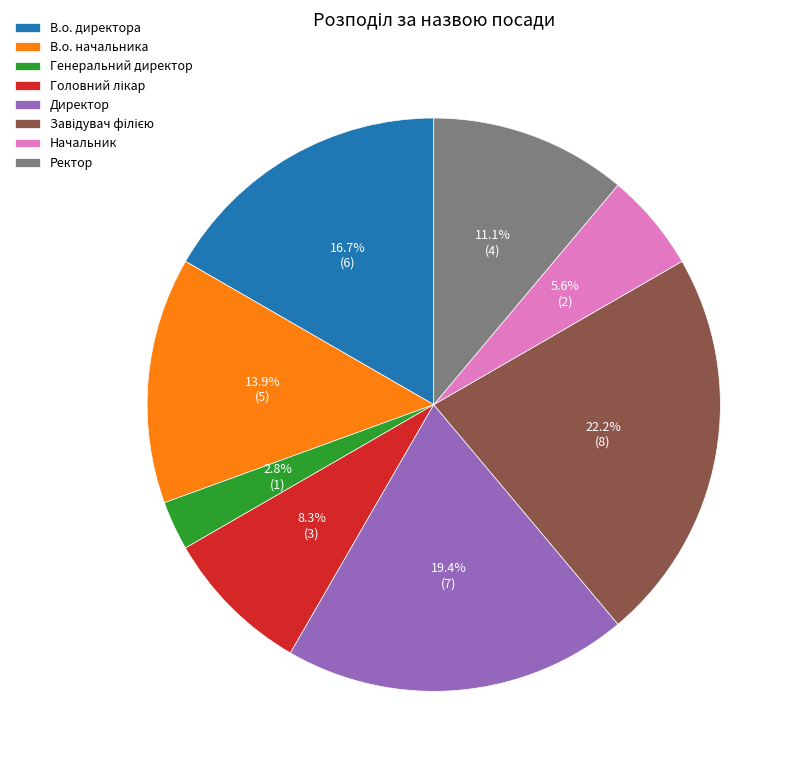

Which slice is the smallest?

Генеральний директор